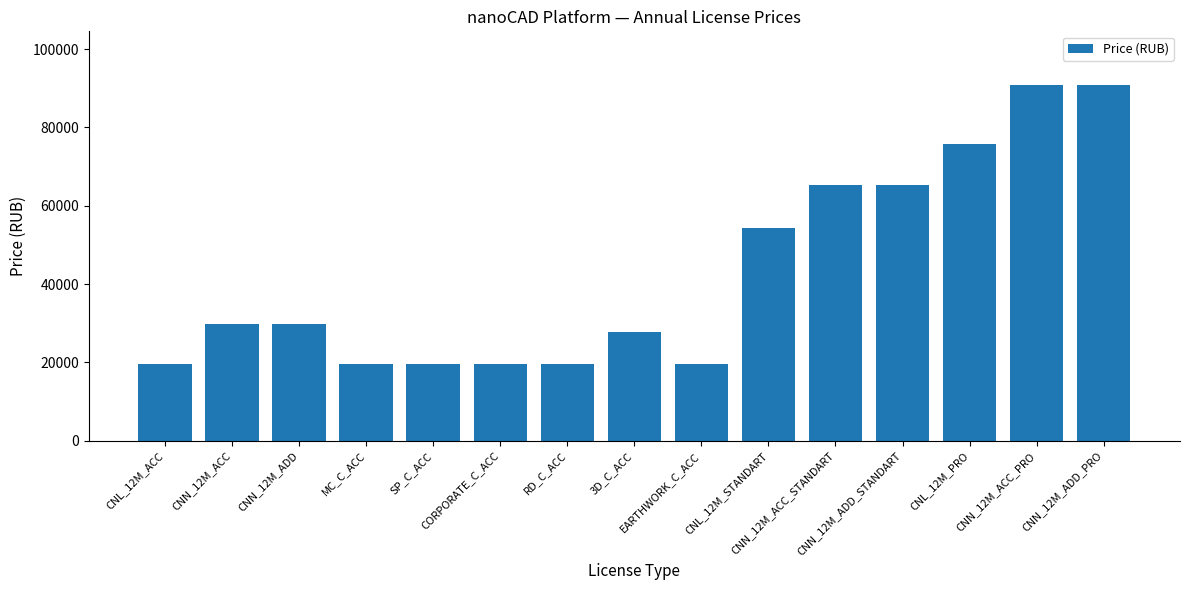

Is it true that the value at EARTHWORK_C_ACC is 19700?

True